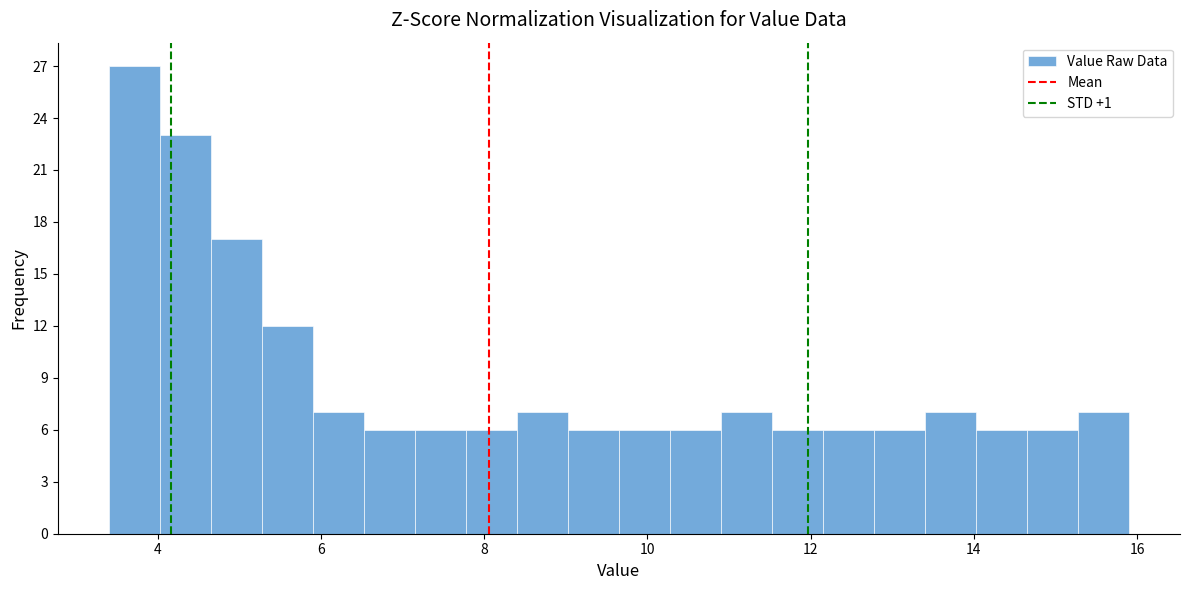

Around what value on the x-axis is the tallest bar? Give the approximate position of its centre, as read against the axis.

3.8